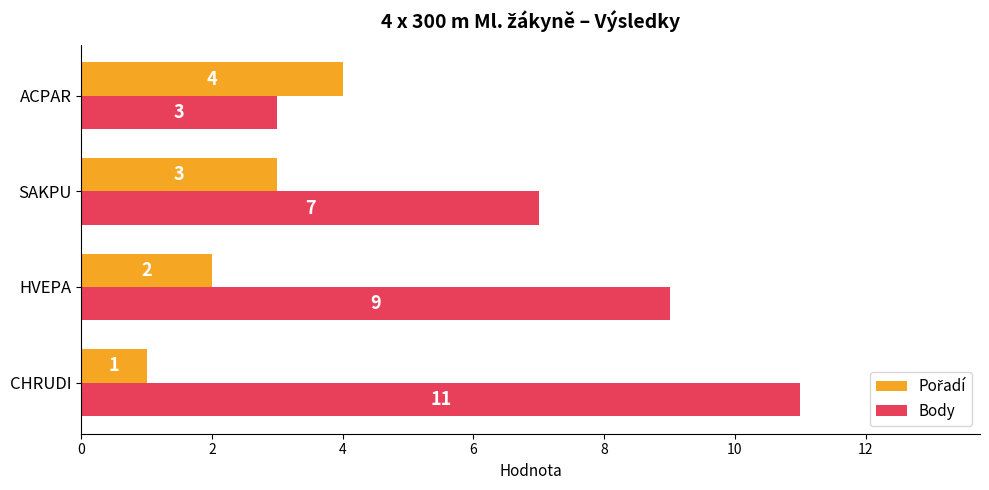

At which category is the sum across all series the highest?

CHRUDI